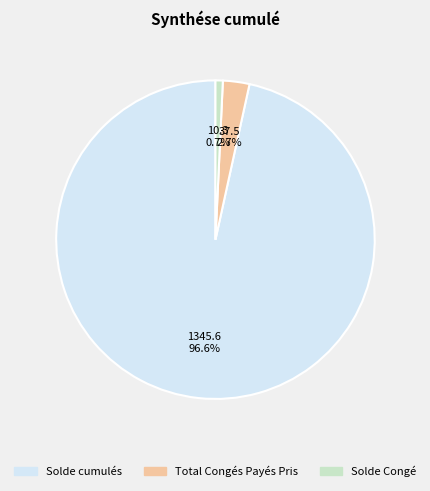

To the nearest percent, what portion does Solde Congé represent?

1%